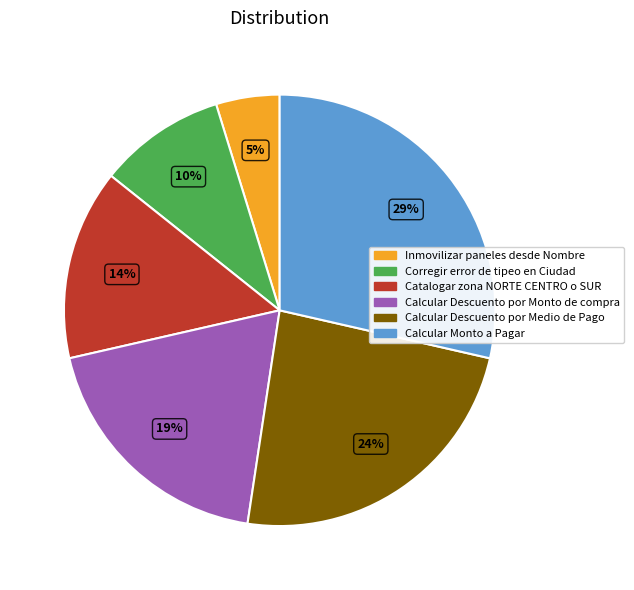

Is it true that Calcular Descuento por Monto de compra is 19% of the pie?

True